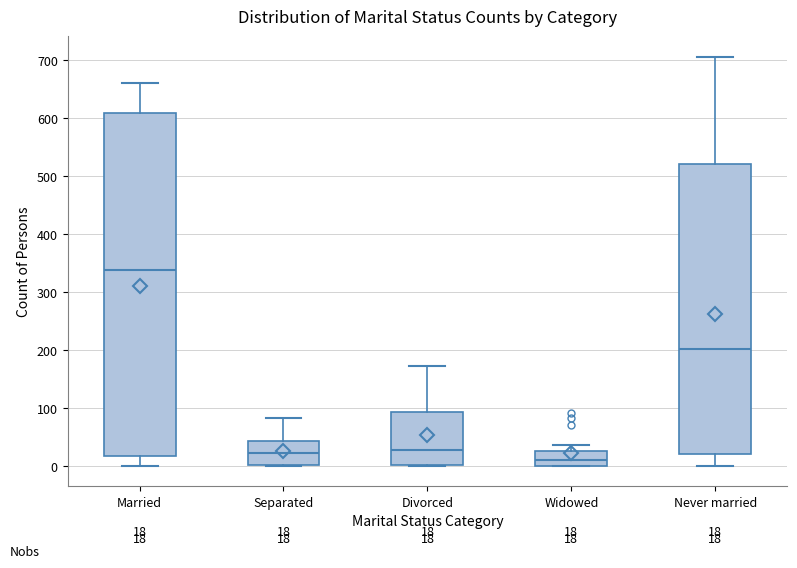

Which box has the lowest median line?

Widowed